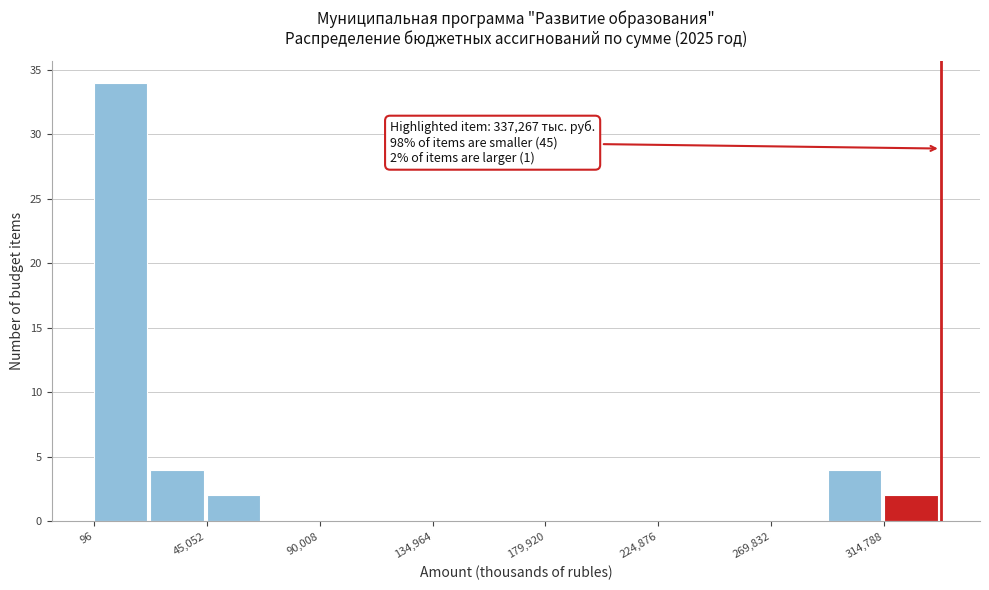

Over which range of the x-axis is the bar tallest?

0 to 25000